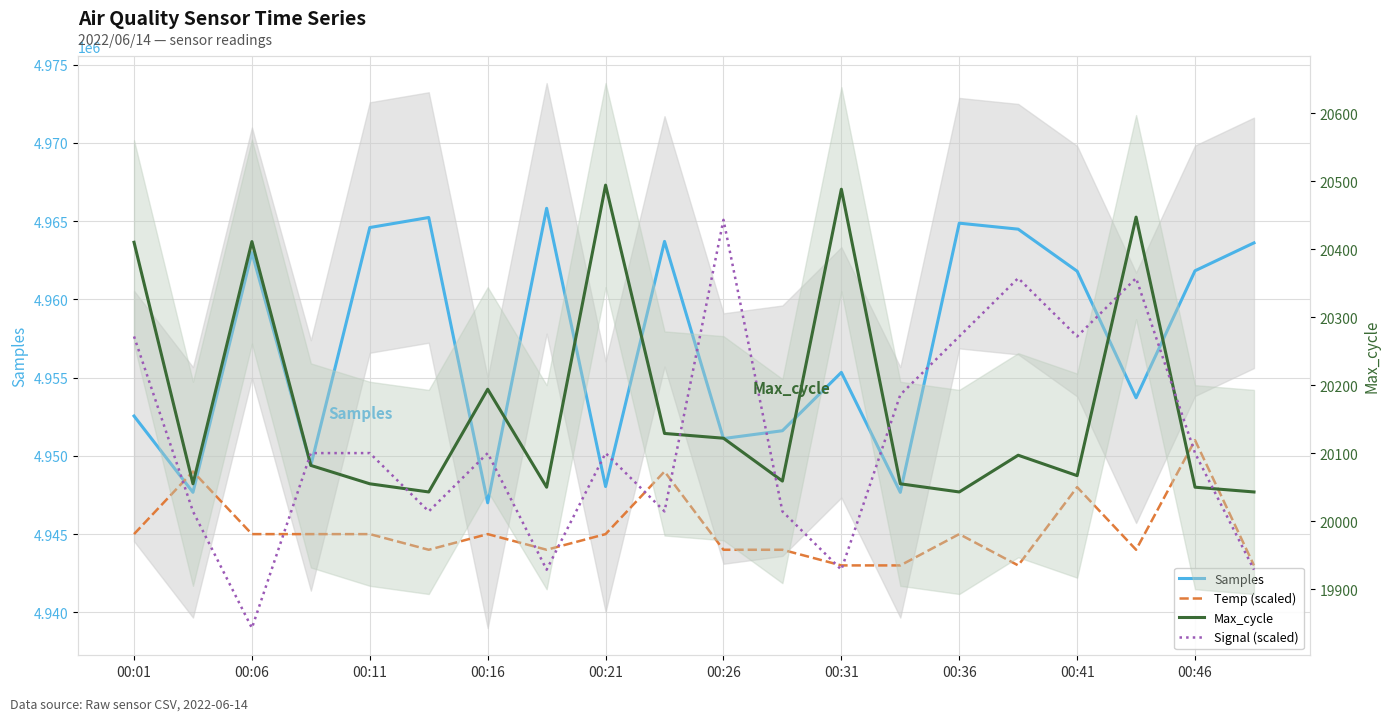

What is the difference between the Signal (scaled) values at 00:06 and 00:16?

85.7